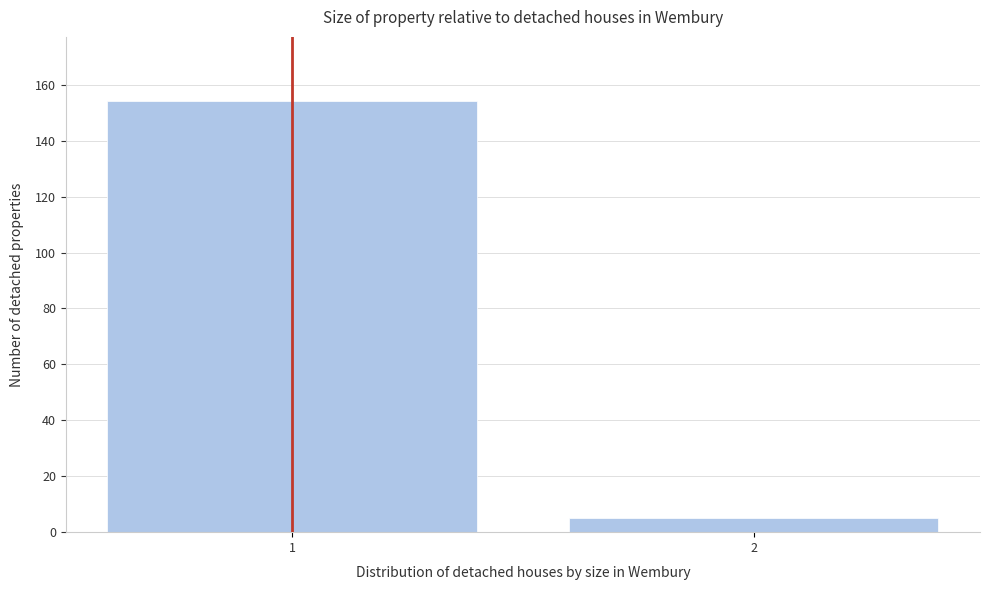

Reading right to left, extract all data points from this chart.

5	154